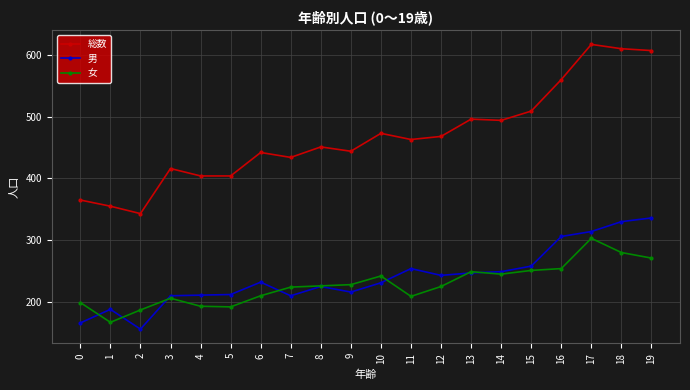

Which series has the largest total across all categories?

総数